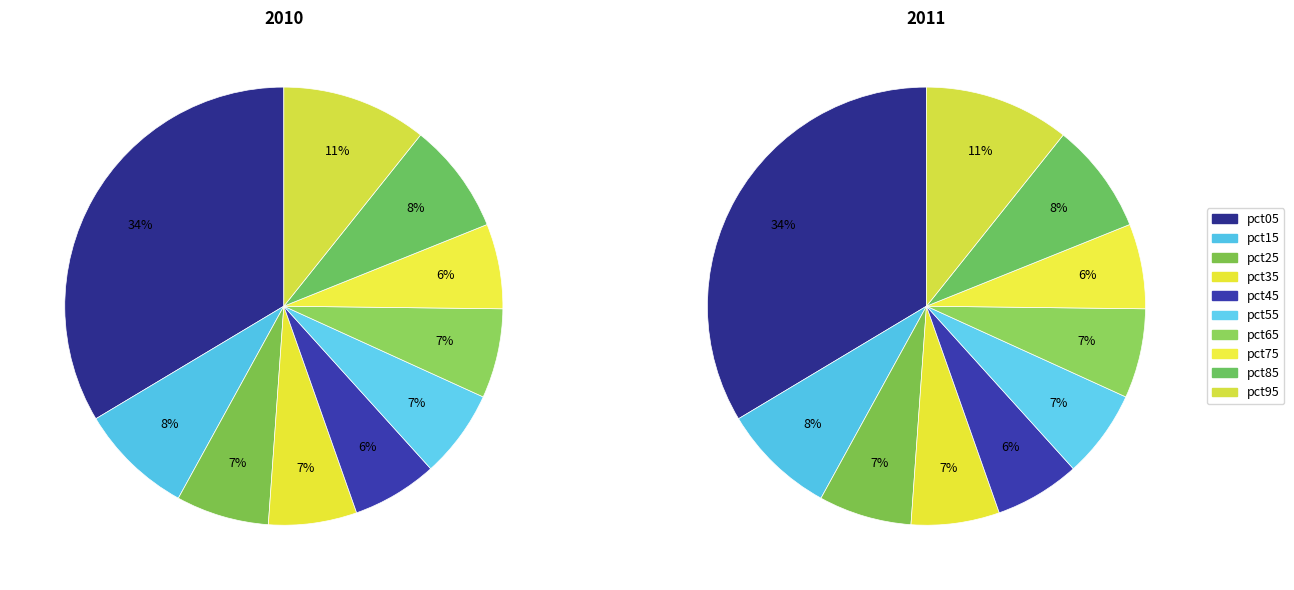

Is it true that pct75 is 20% of the pie?

False